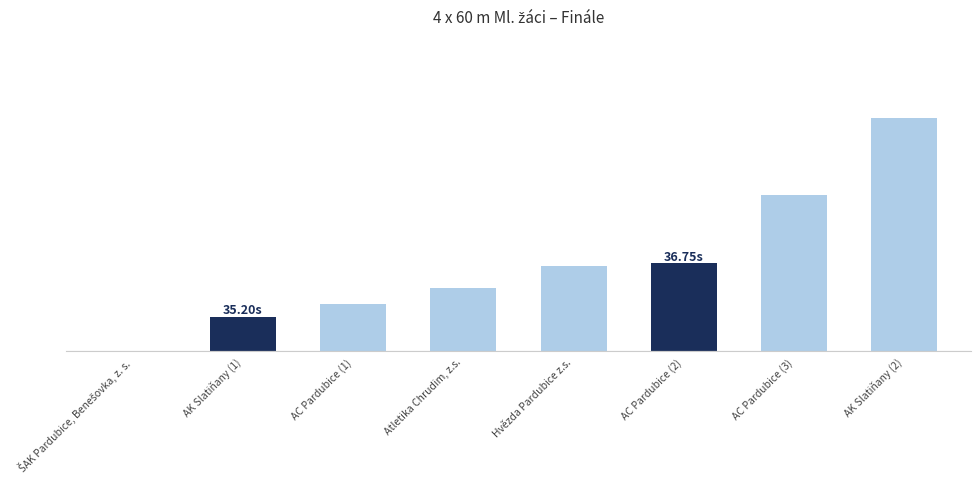

What is the greatest value displayed?

6.8